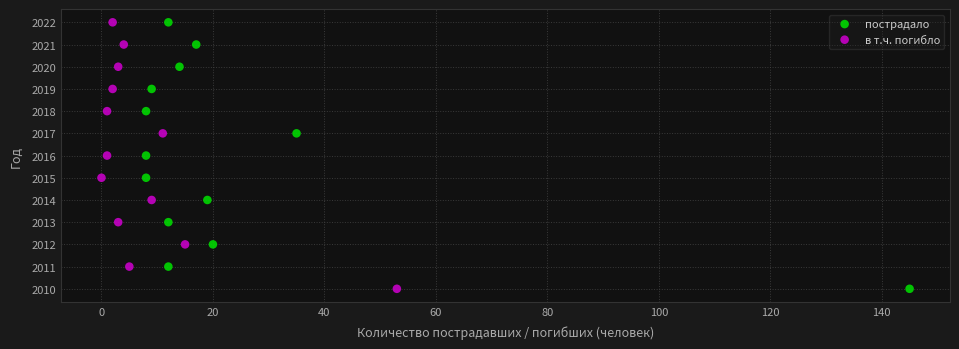

What are all the series names shown in the legend?

пострадало, в т.ч. погибло